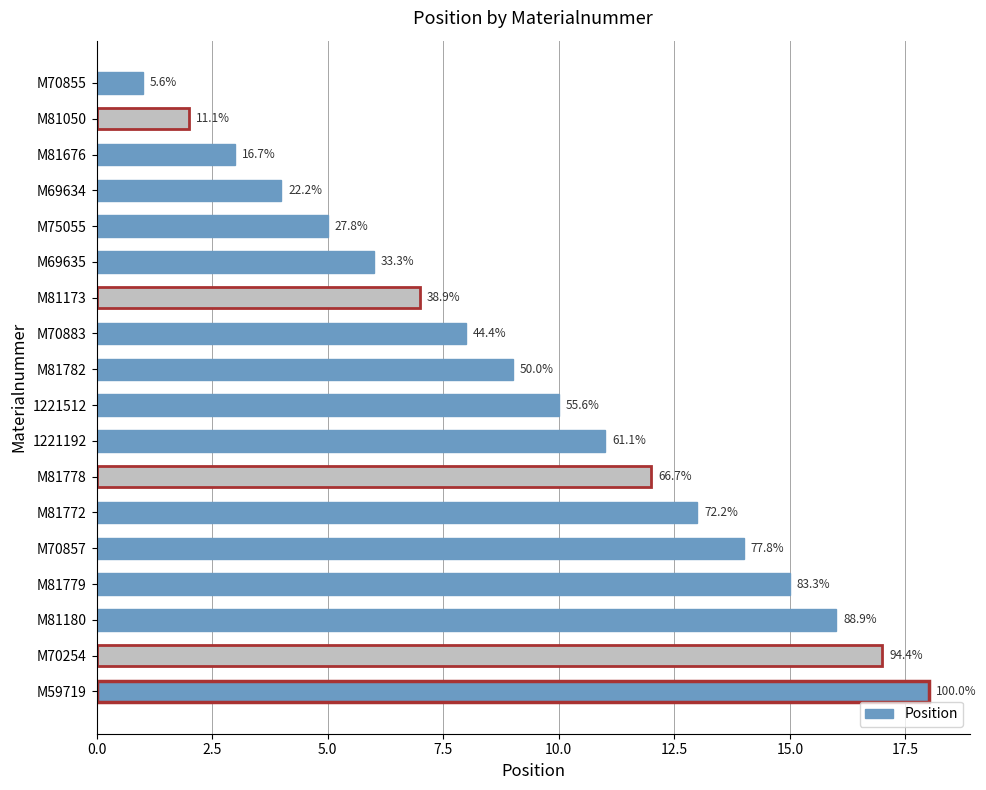

Are the bars horizontal?

Yes